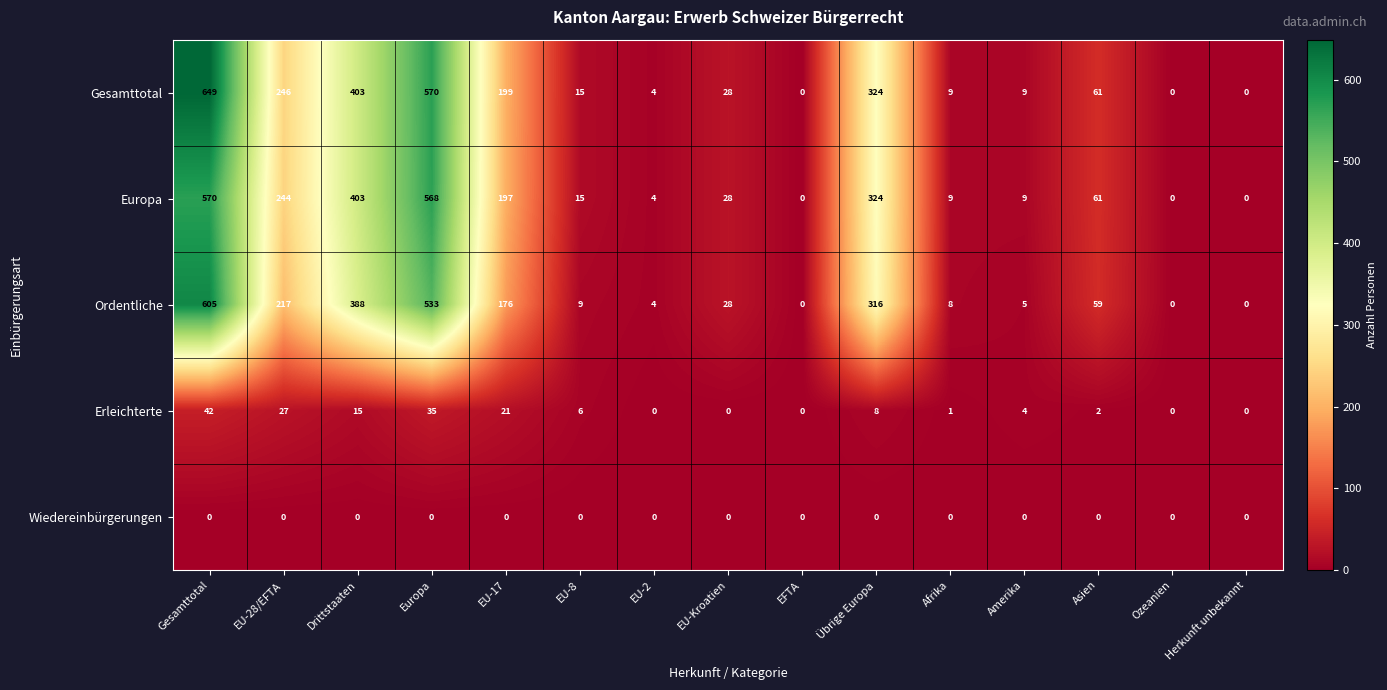

What is the total value across all series at EU-8?

45